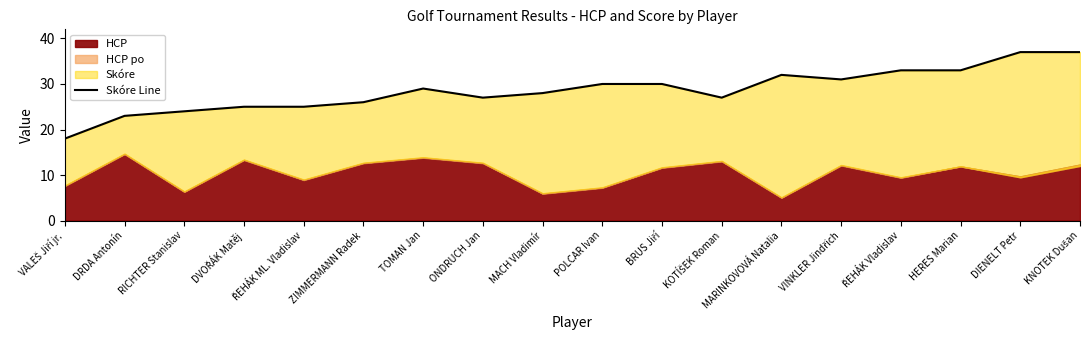

True or false: there are more than 1 points higher than both neighbors.

True